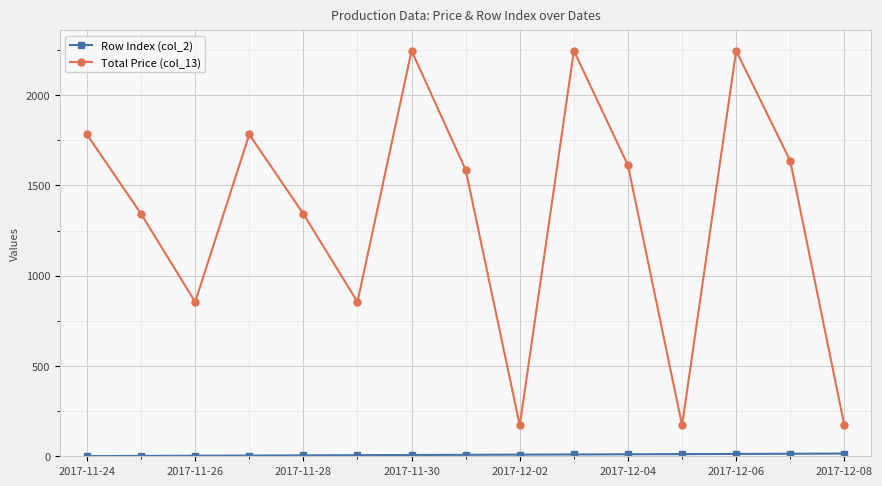

What is the value of the Total Price (col_13) point at the 15th from the left?

170.8